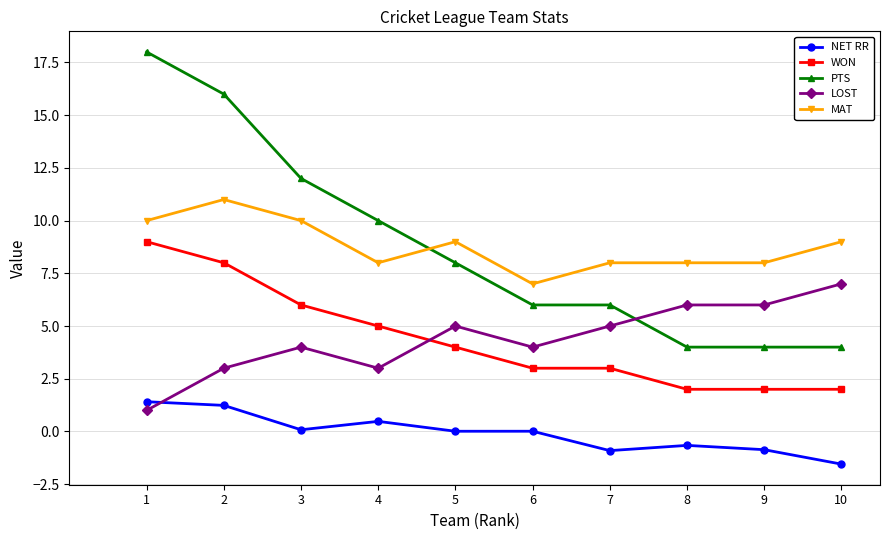

The value of MAT at 8 is 5.2. True or false?

False